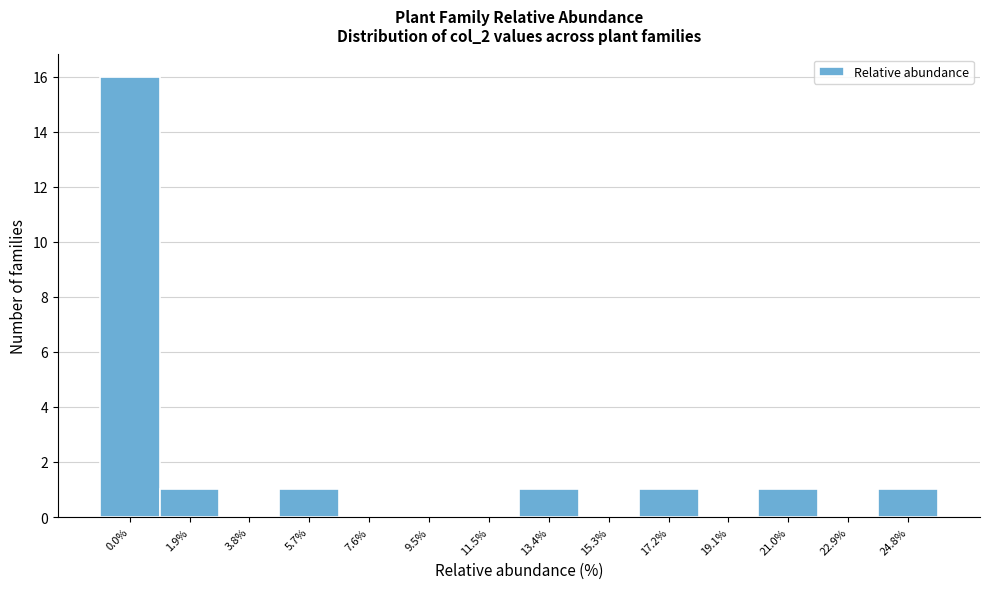

Reading left to right, extract all data points from this chart.

0.0%=16	1.9%=1	3.8%=0	5.7%=1	7.6%=0	9.5%=0	11.5%=0	13.4%=1	15.3%=0	17.2%=1	19.1%=0	21.0%=1	22.9%=0	24.8%=1